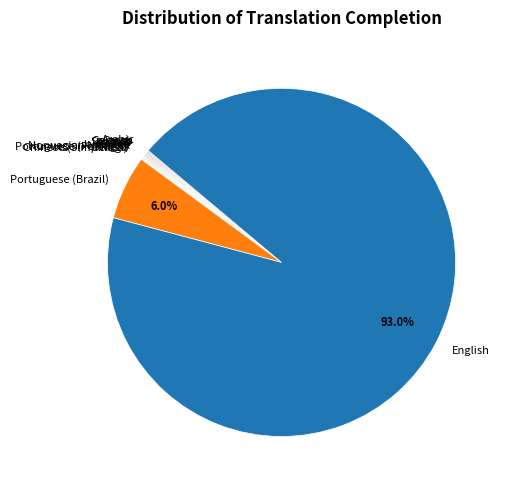

What is the largest slice in the pie chart?

English